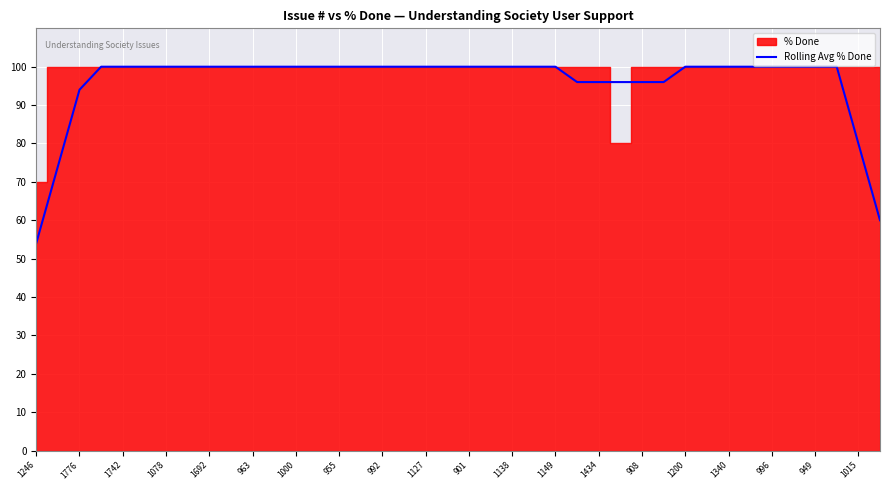

True or false: the data shows 130 at 33.

False